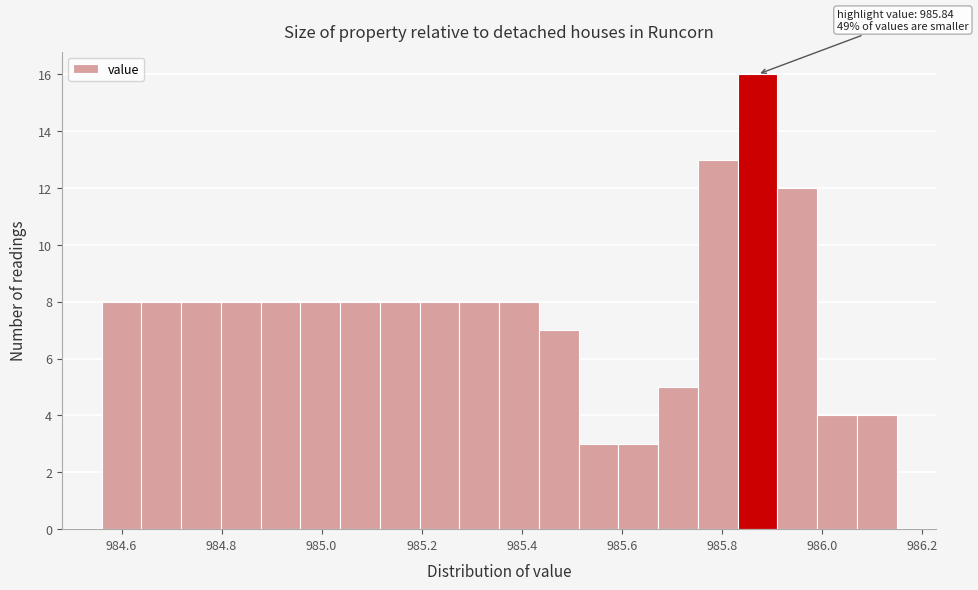

Around what value on the x-axis is the tallest bar? Give the approximate position of its centre, as read against the axis.

985.88